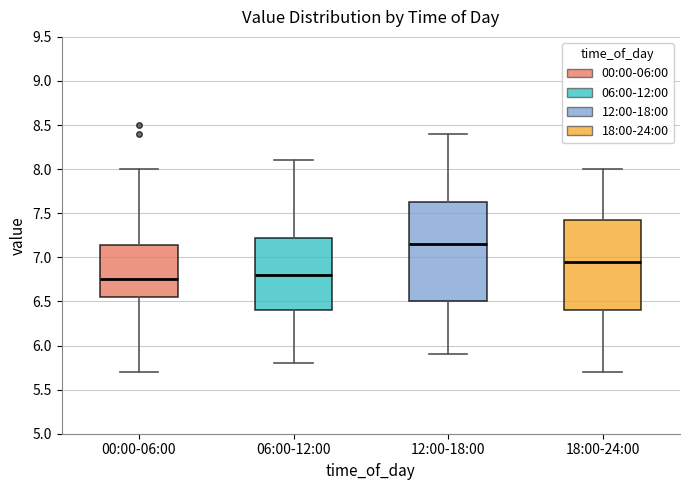

Where does the median line of the box for 18:00-24:00 sit on the y-axis? The values are not printed on the chart, so give them approximately, as read against the axis.

6.95